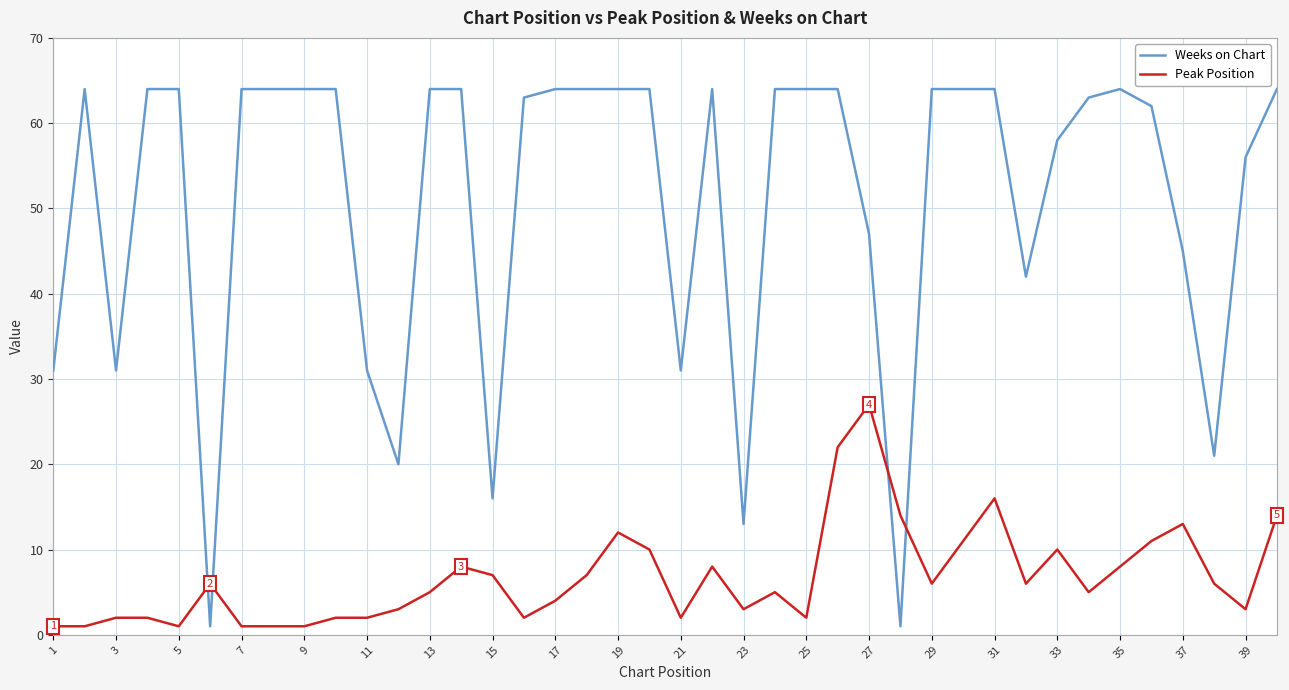

How many distinct data groups are displayed?

2